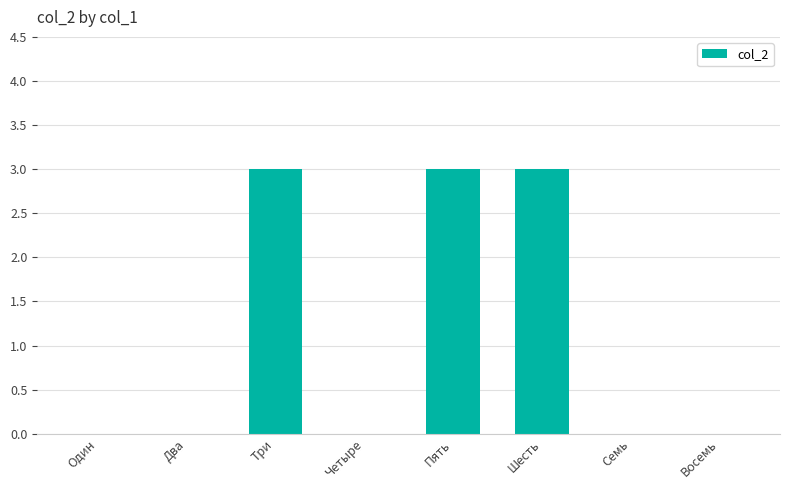

What is the change in value from Шесть to Восемь?

-3